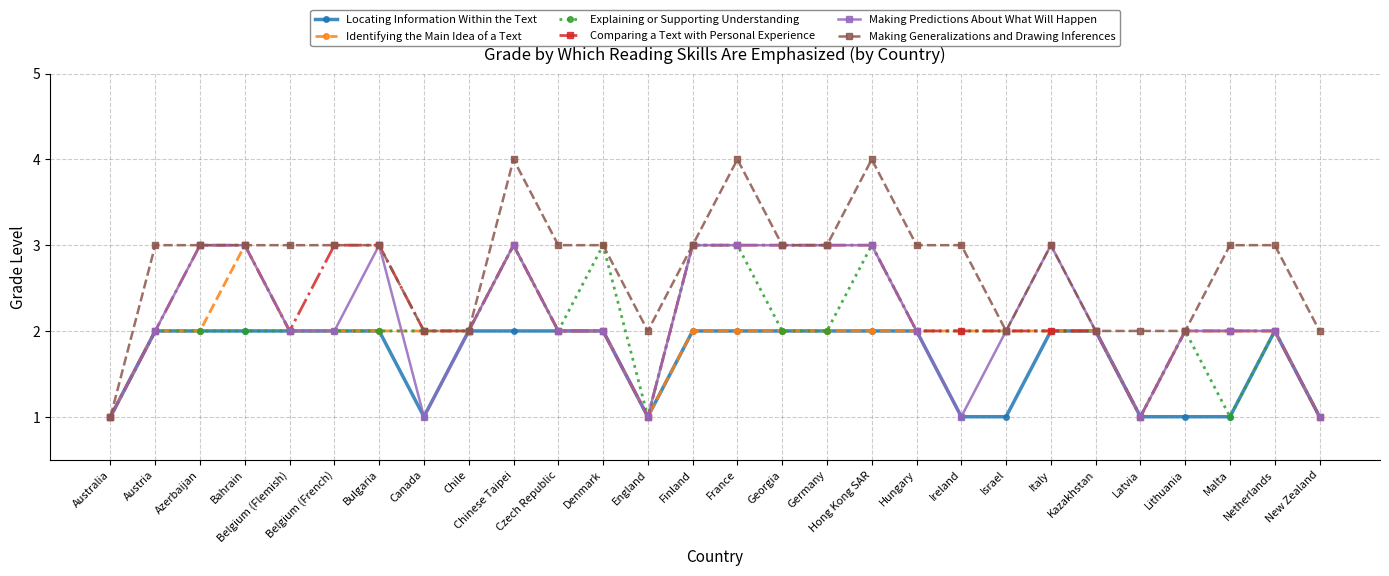

Is the value of Identifying the Main Idea of a Text at Malta greater than the value of Making Predictions About What Will Happen at Finland?

No